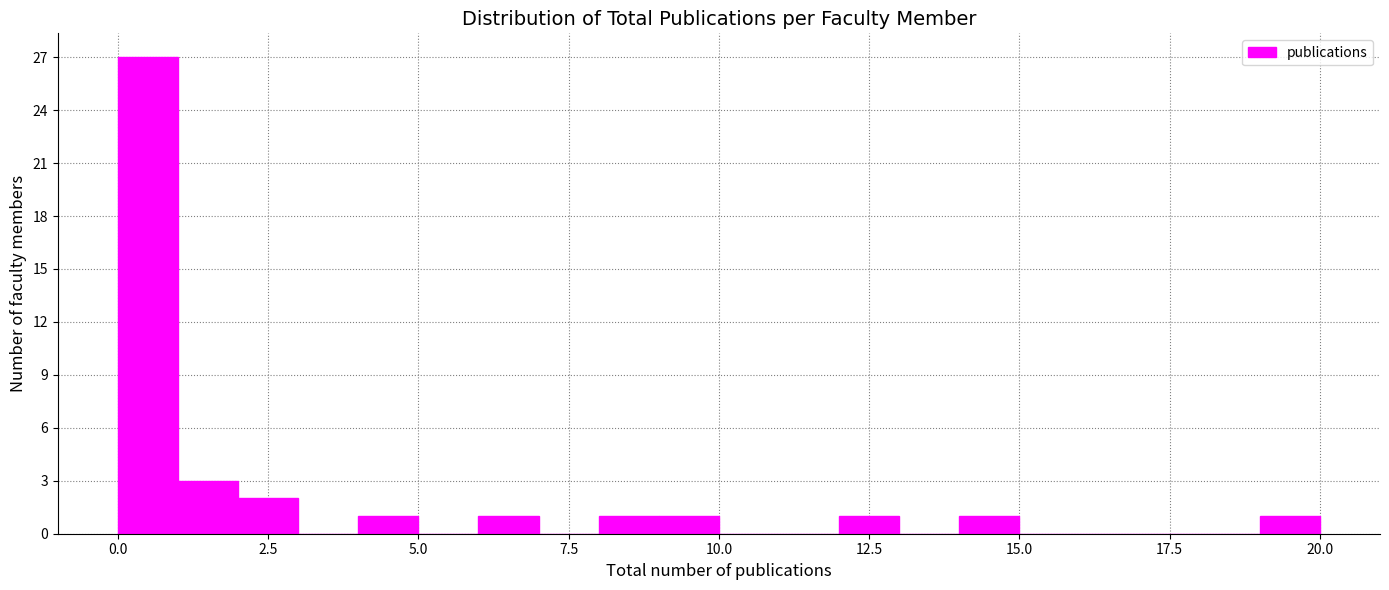

Around what value on the x-axis is the tallest bar? Give the approximate position of its centre, as read against the axis.

0.5